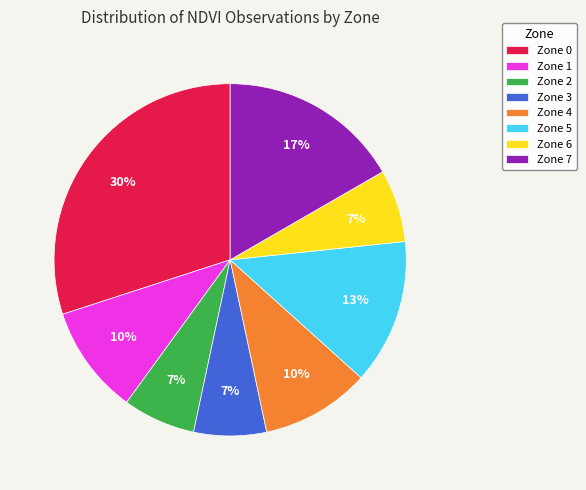

Do Zone 7 and Zone 2 together represent more than half of the pie?

No